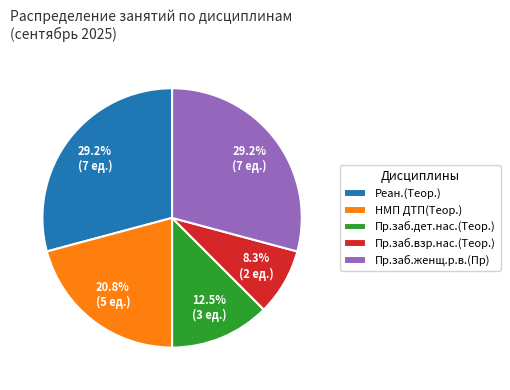

The НМП ДТП(Теор.) slice represents 27% of the pie. True or false?

False